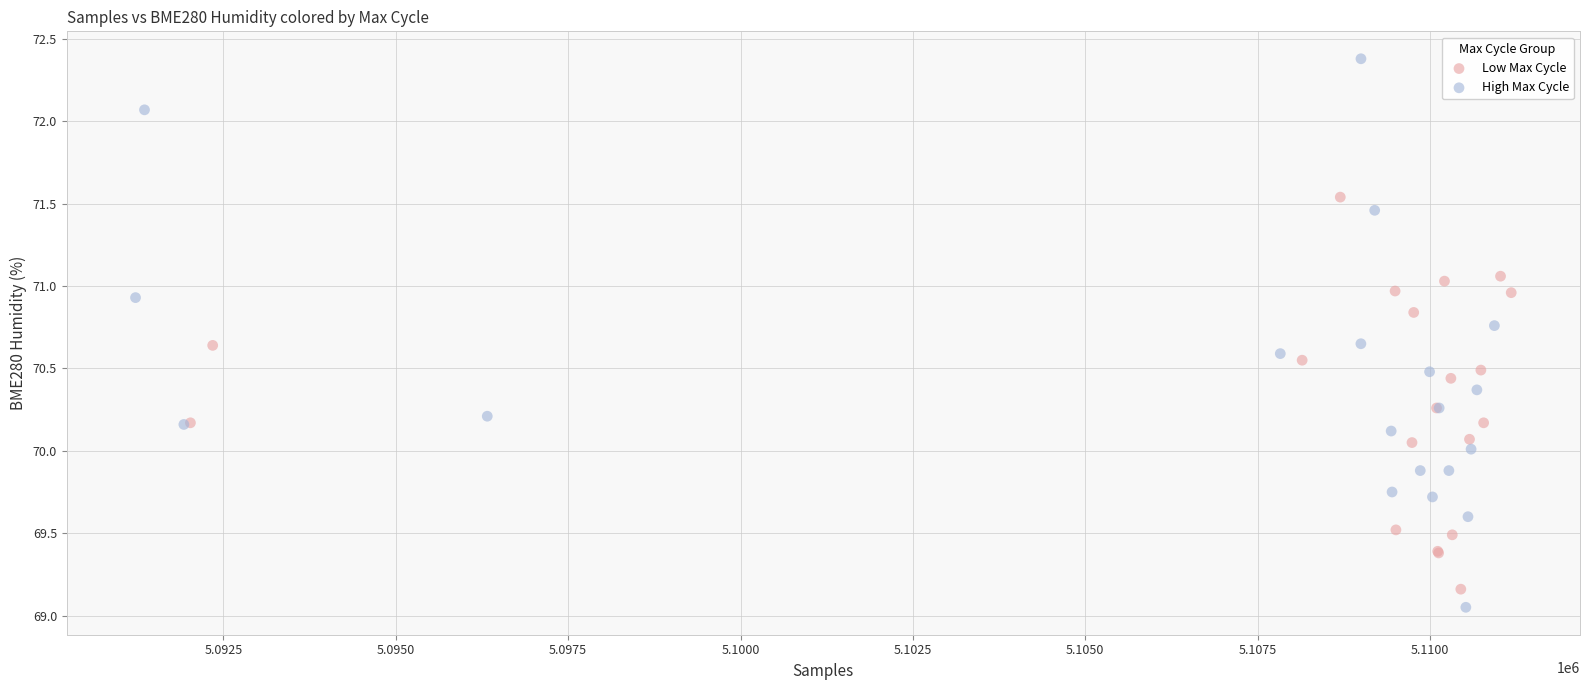

What are all the series names shown in the legend?

Low Max Cycle, High Max Cycle